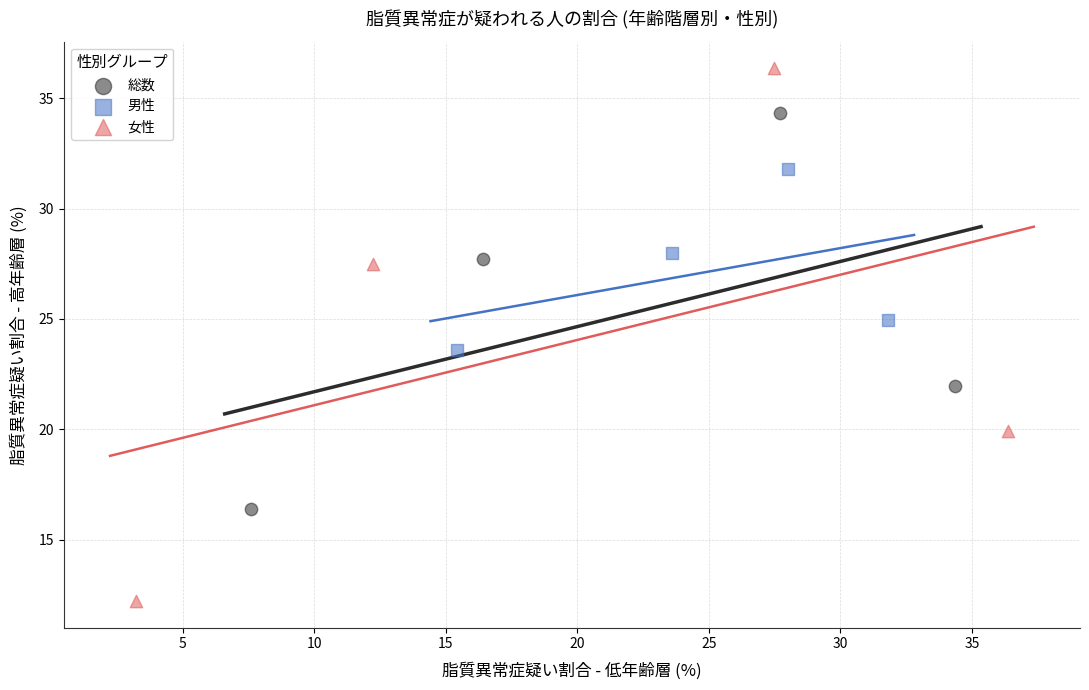

Which series reaches the minimum Y coordinate?

女性